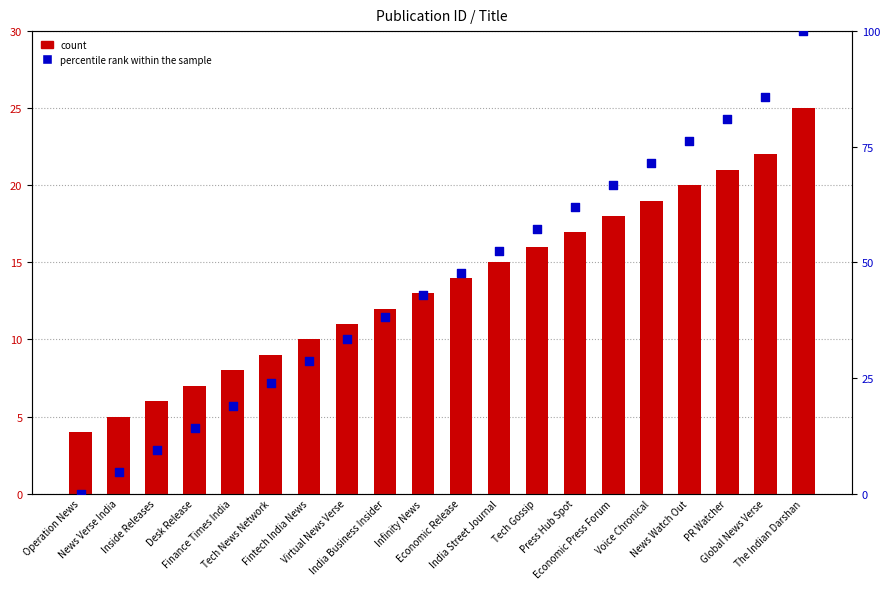

Which series reaches the maximum Y coordinate?

percentile rank within the sample